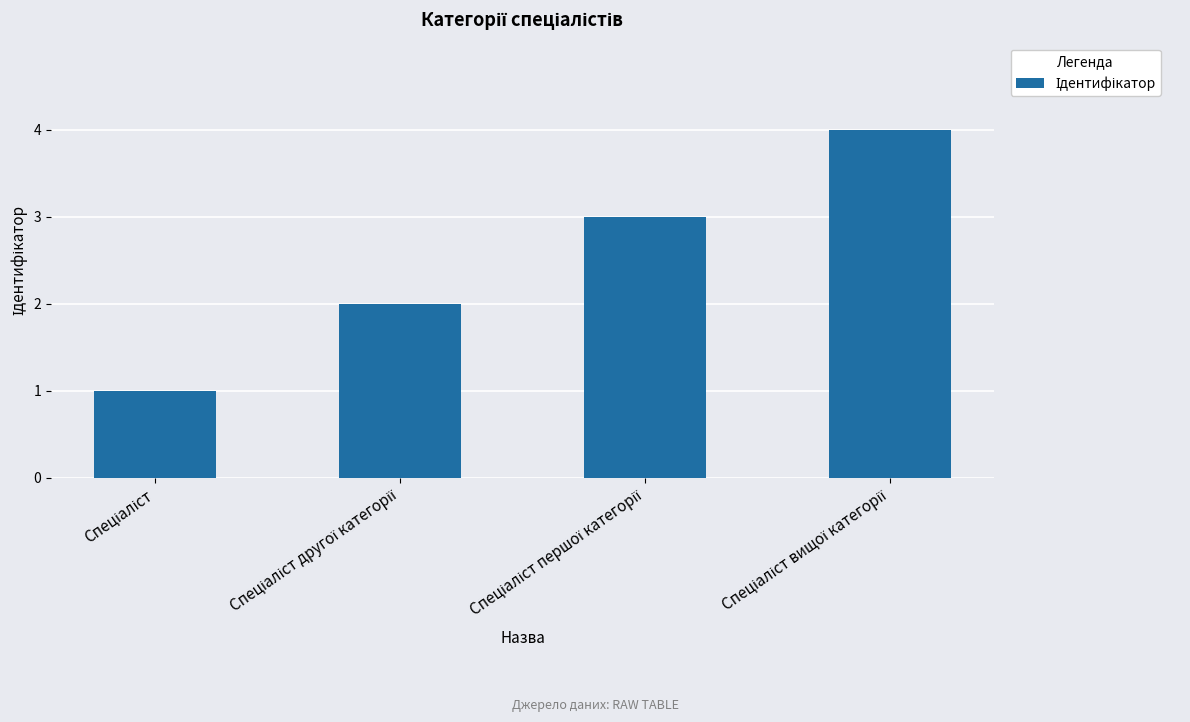

What is the greatest value displayed?

4